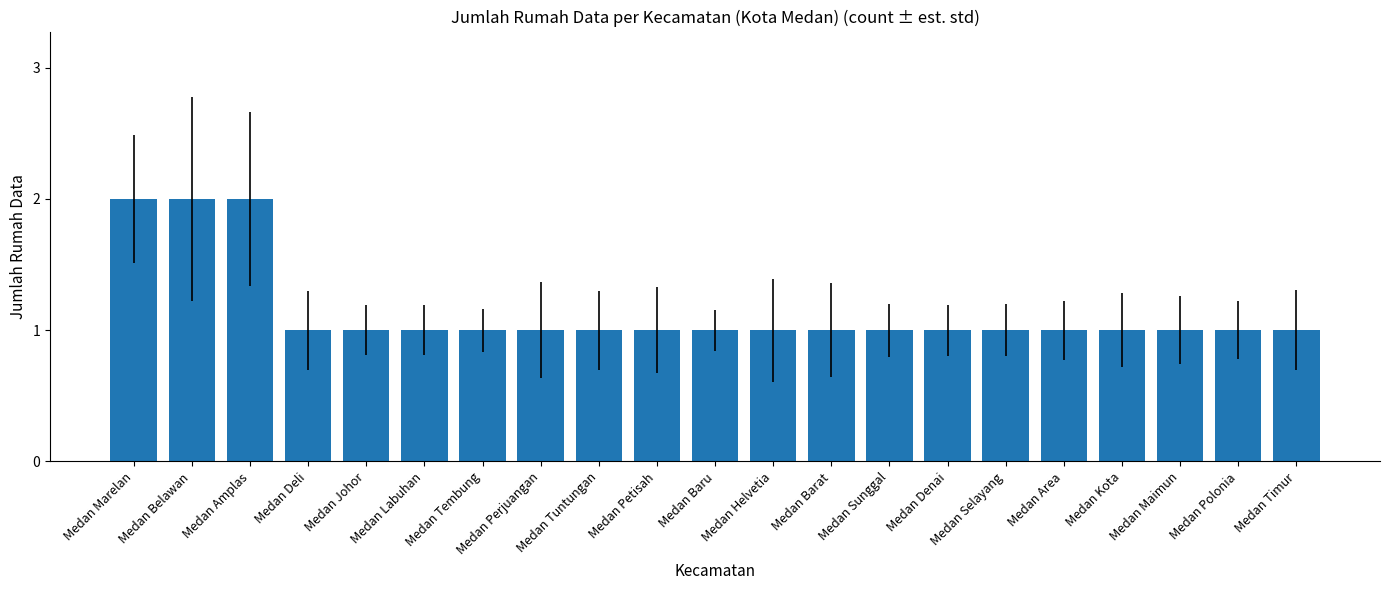

What is the sum of all values?

24